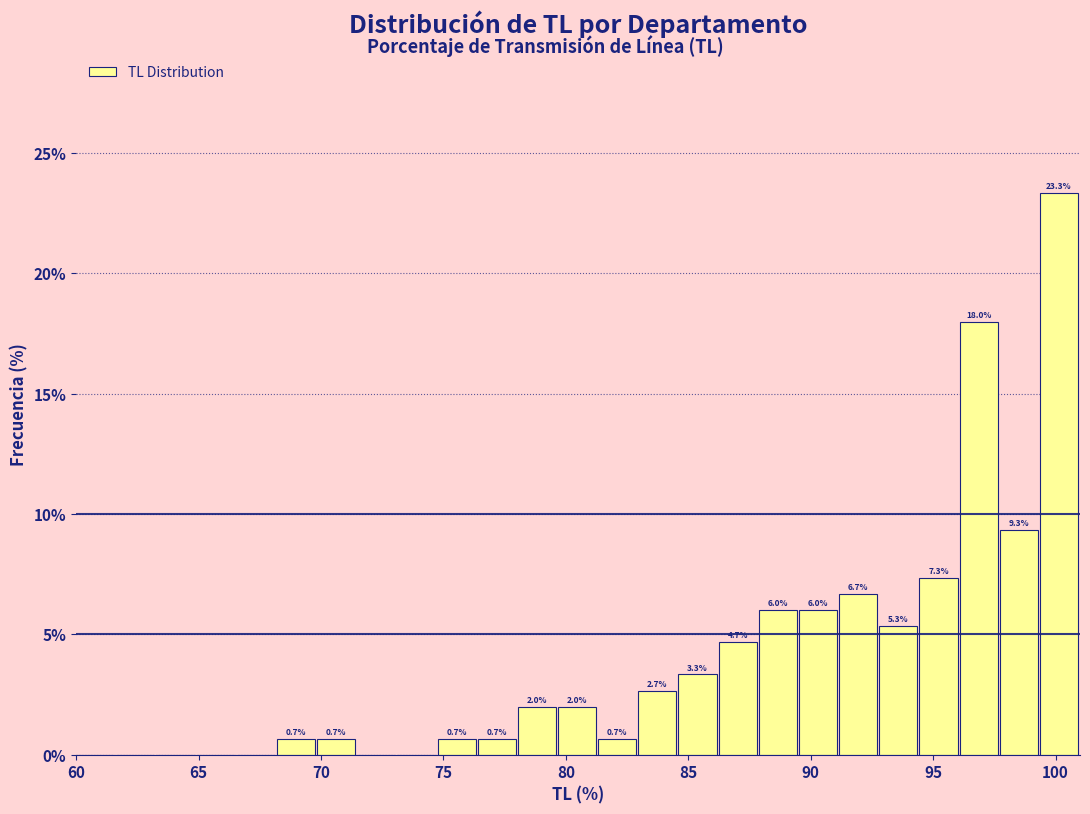

Around what value on the x-axis is the tallest bar? Give the approximate position of its centre, as read against the axis.

100.0